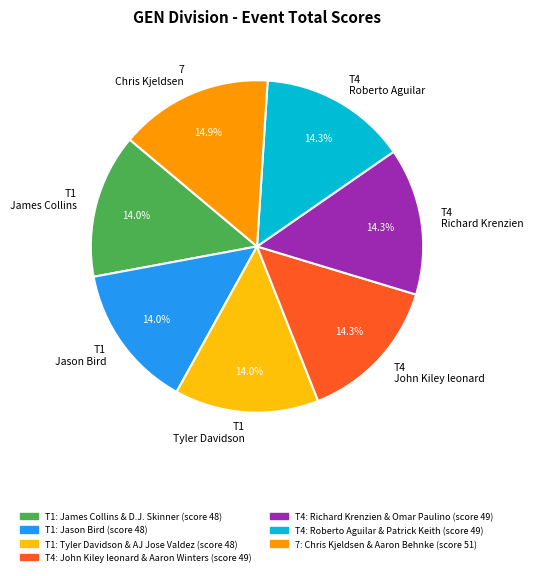

What portion of the pie excludes T1 Jason Bird?

86.0%